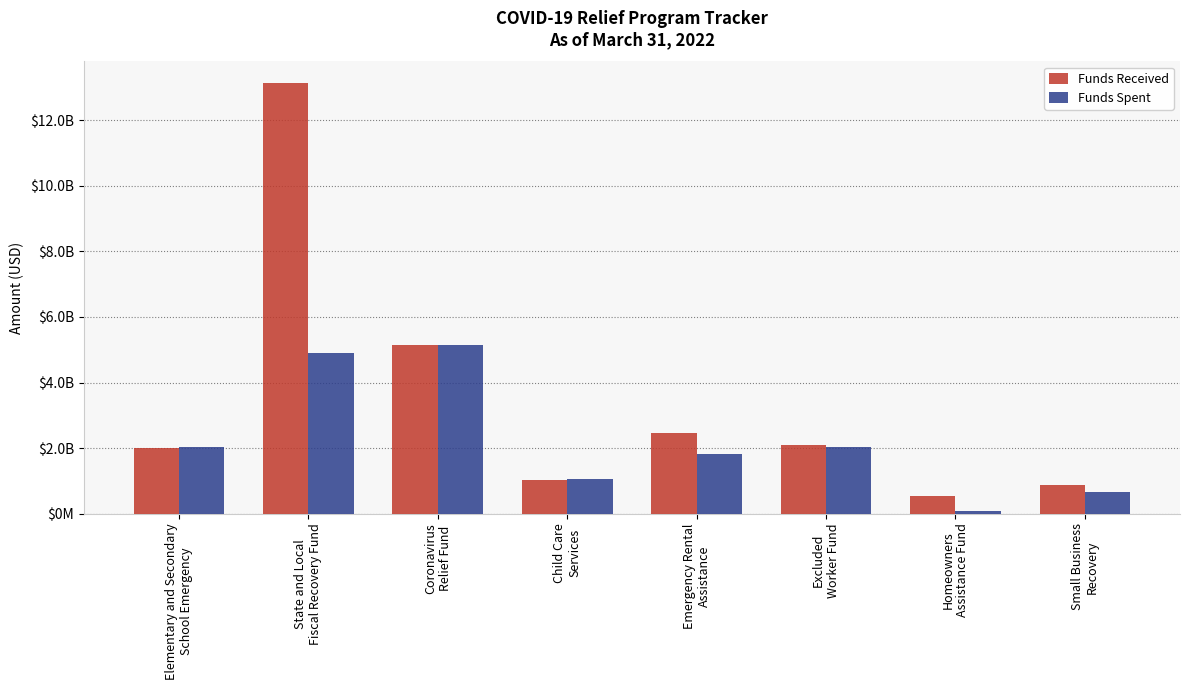

Are the bars horizontal?

No